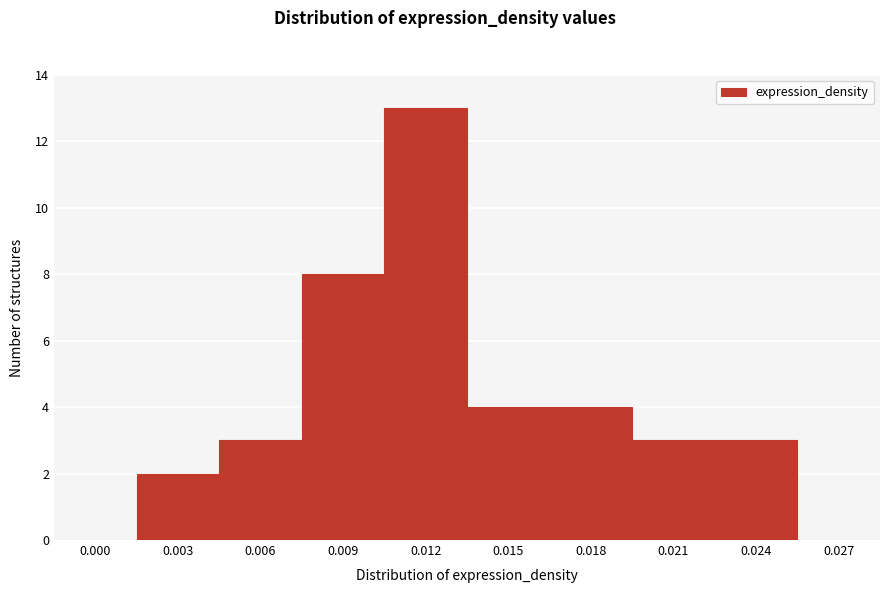

Reading left to right, what are all the values shown in this chart?

0.000=0	0.003=2	0.006=3	0.009=8	0.012=13	0.015=4	0.018=4	0.021=3	0.024=3	0.027=0